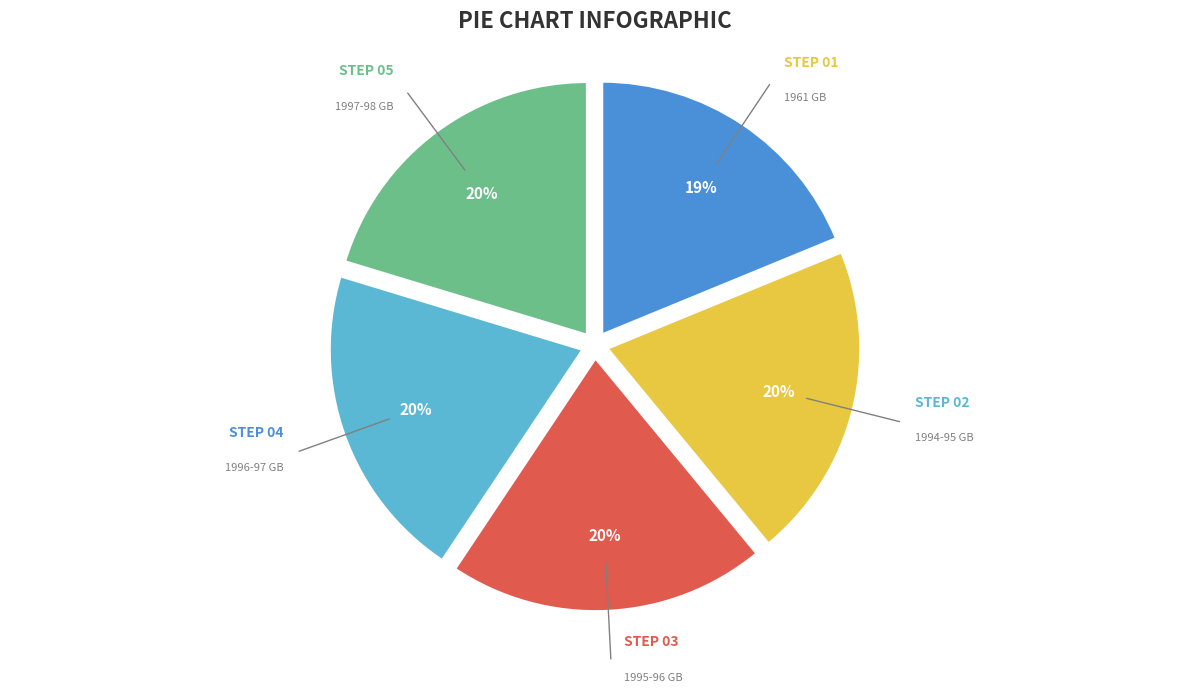

Between 1961 GB and 1997-98 GB, which is larger?

1997-98 GB